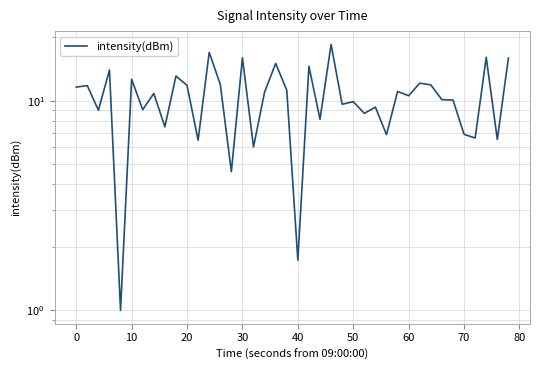

What is the greatest value displayed?

18.5